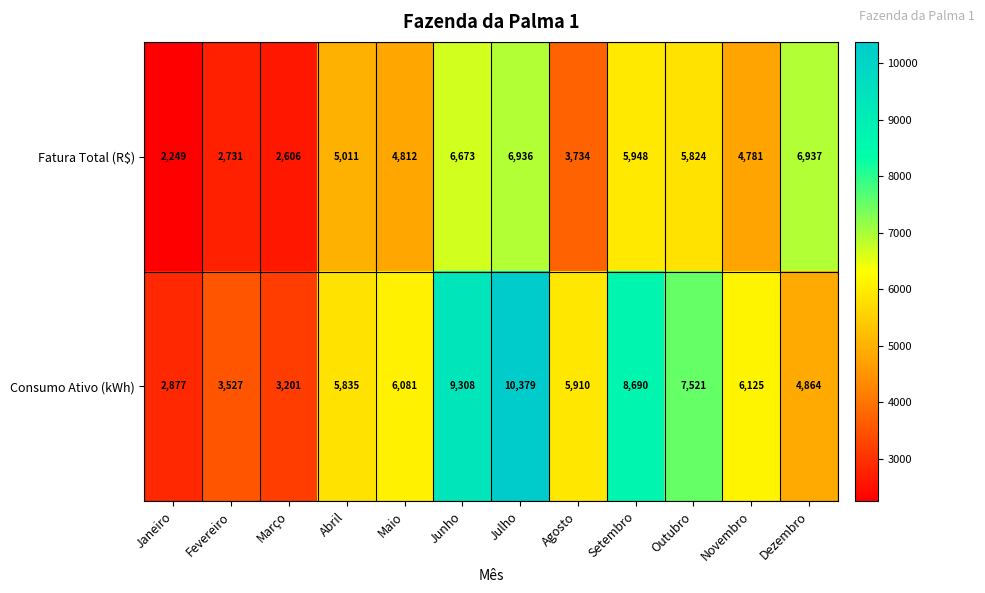

Where is Fatura Total (R$) nearest to the value 4593?

Novembro